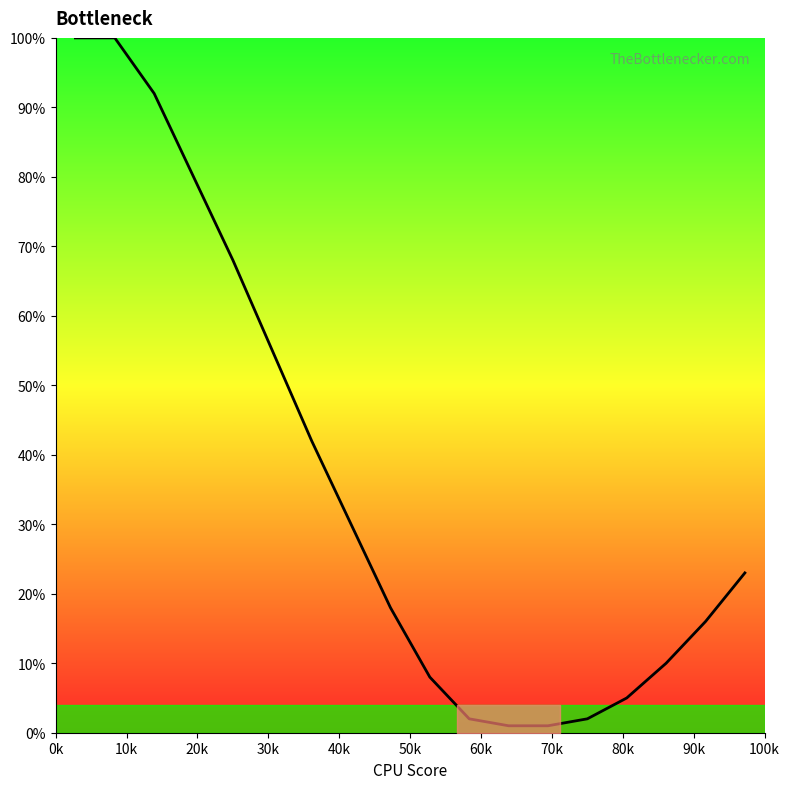

What is the difference between the maximum and minimum values?

99